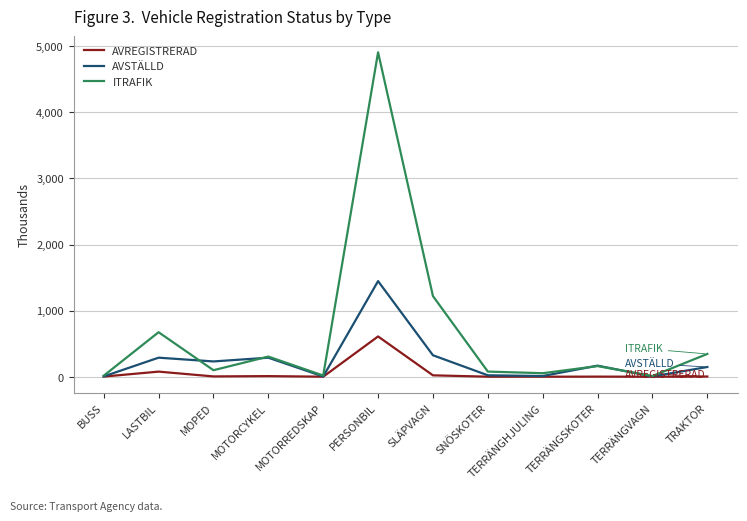

What is the average value of the AVSTÄLLD series?

244.8